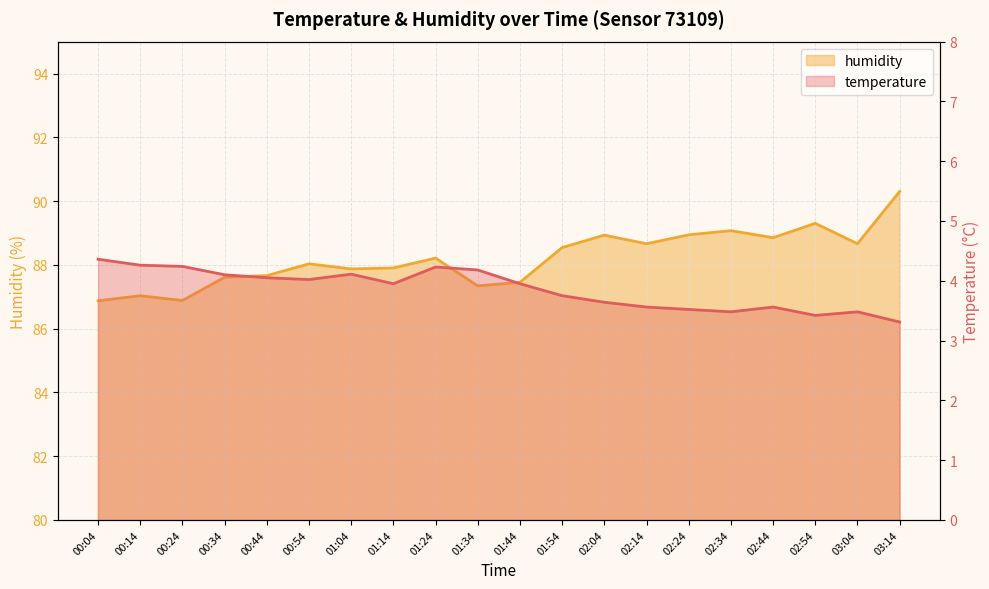

How many data points in humidity are above 88?

11